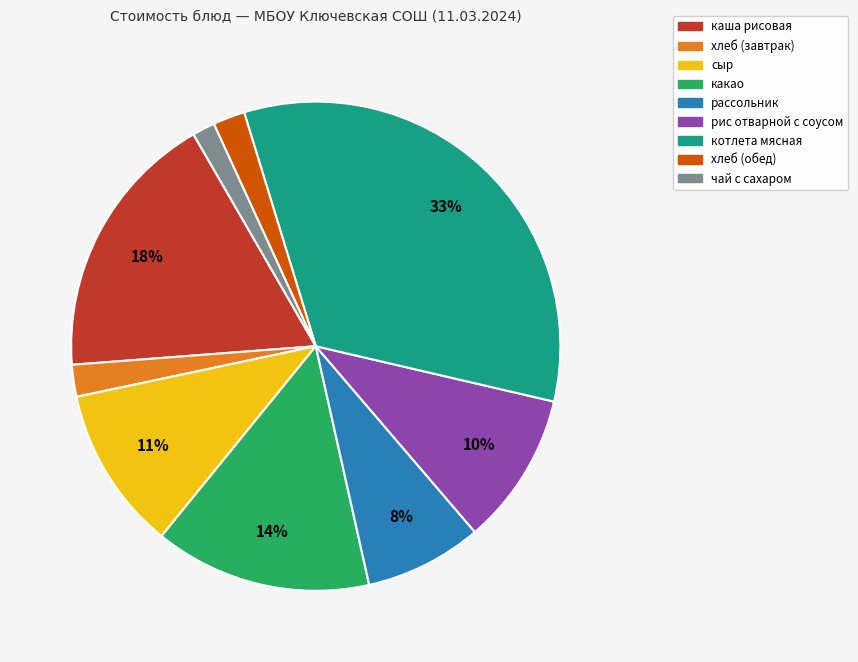

Combined, do какао and сыр account for over 50%?

No